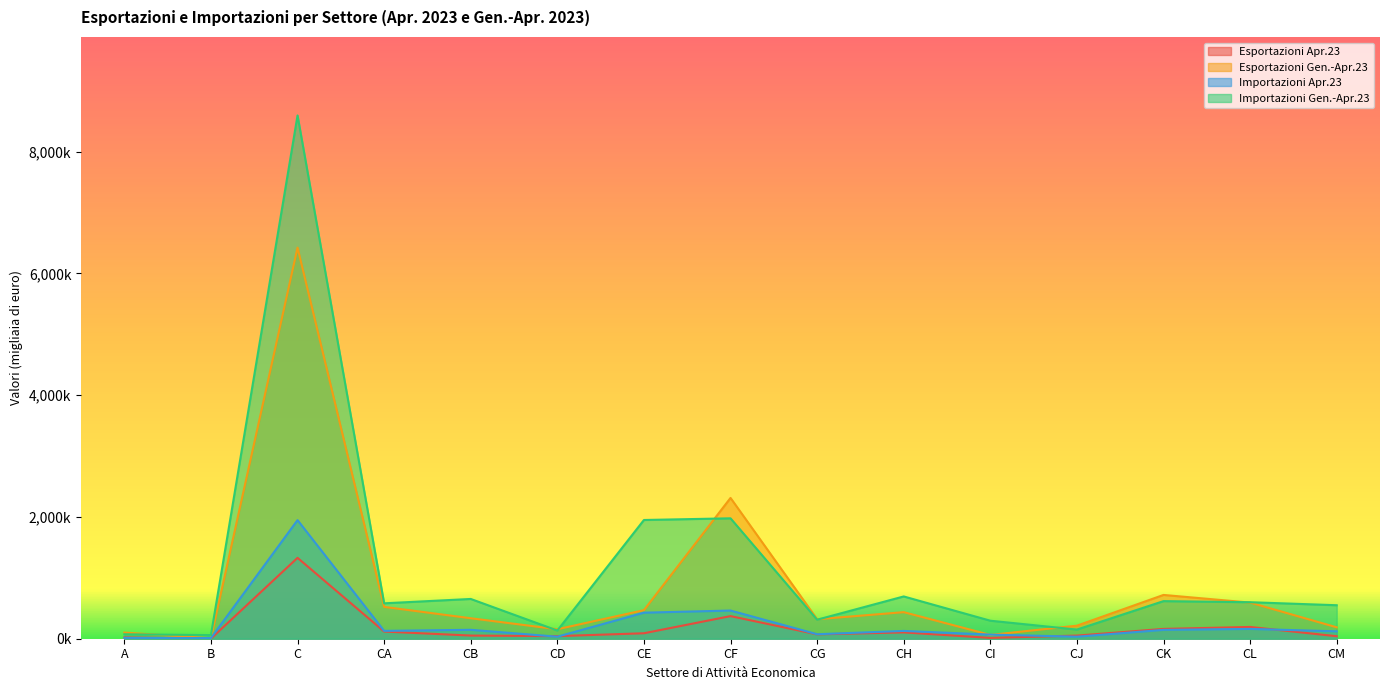

True or false: Esportazioni Gen.-Apr.23 has a value of 126258 at CM.

False